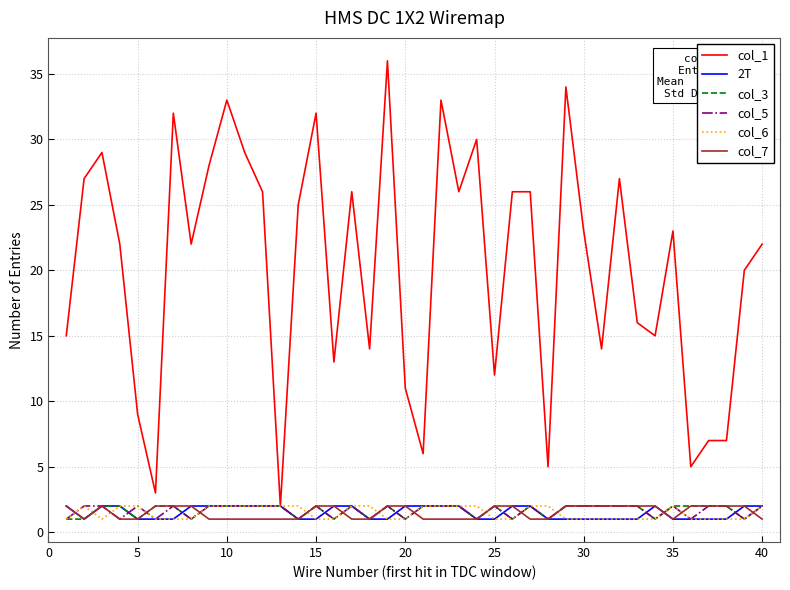

How many lines are shown in the chart?

6